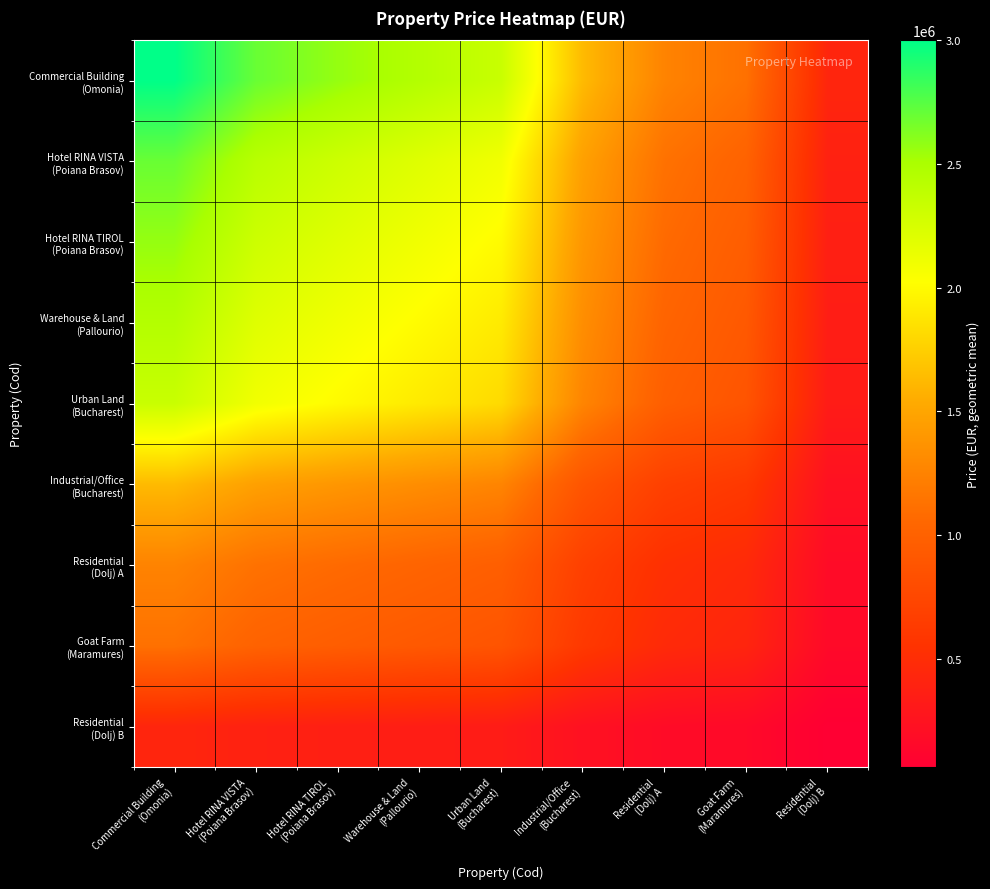

Which series has the largest total across all categories?

Commercial Building (Omonia)